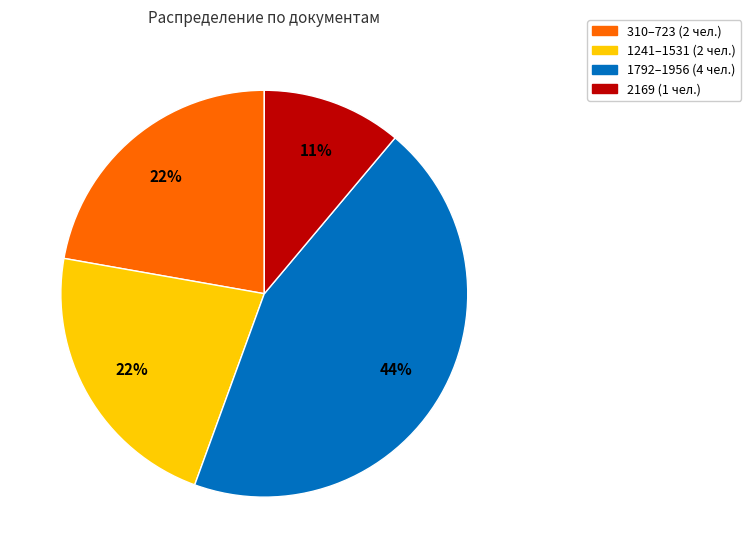

Is it true that 1241–1531 (2 чел.) is 22% of the pie?

True